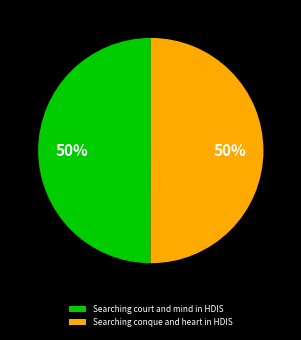

Approximately how many times larger is the value at Searching conque and heart in HDIS compared to Searching court and mind in HDIS?

1.0